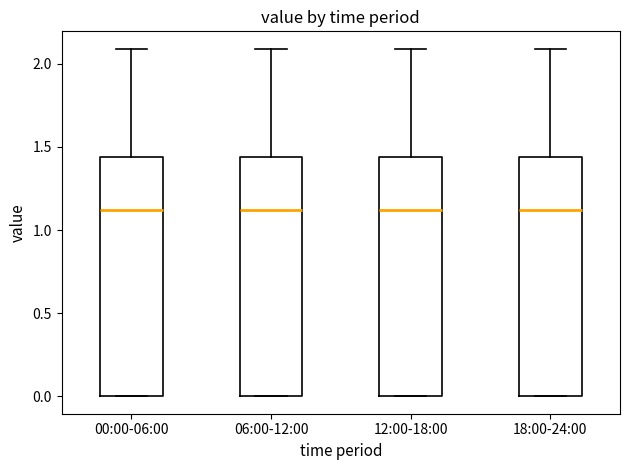

Reading left to right, read every box against the y-axis: the position of its median line, the range the box covers, and the ends of its whiskers. The values are not printed on the chart, so give them approximately, as read against the axis.

00:00-06:00: median 1.10, box 0.00 to 1.45, whiskers 0.00 to 2.10
06:00-12:00: median 1.10, box 0.00 to 1.45, whiskers 0.00 to 2.10
12:00-18:00: median 1.10, box 0.00 to 1.45, whiskers 0.00 to 2.10
18:00-24:00: median 1.10, box 0.00 to 1.45, whiskers 0.00 to 2.10